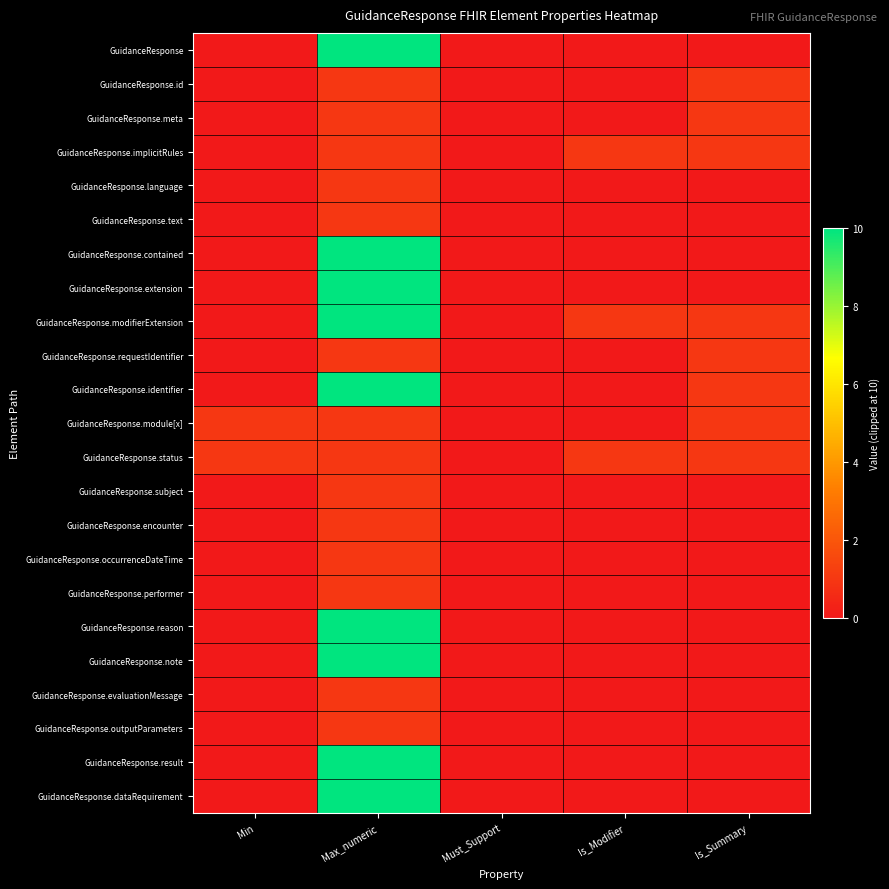

Which series has the widest spread of values?

GuidanceResponse